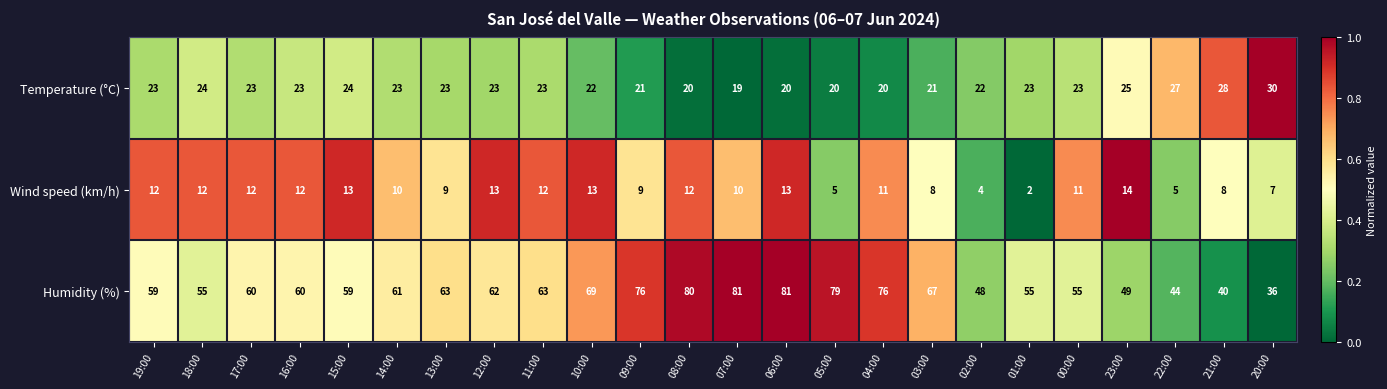

Which series has the largest total across all categories?

Humidity (%)